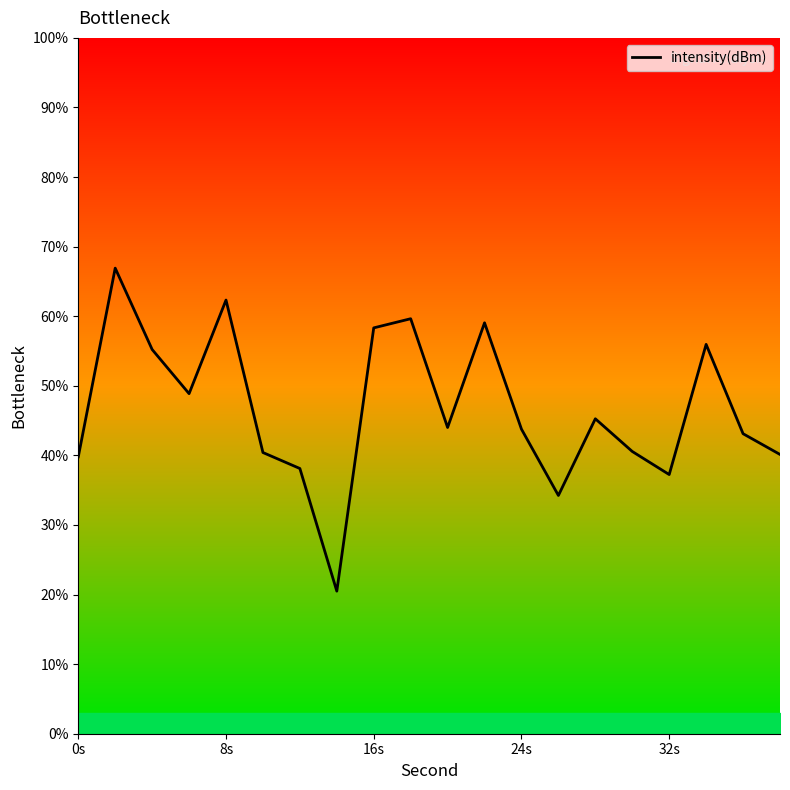

What is the difference between the maximum and minimum values?

46.4